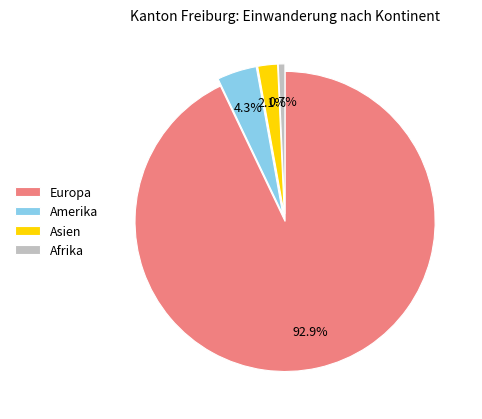

To the nearest percent, what is the average slice percentage?

25%